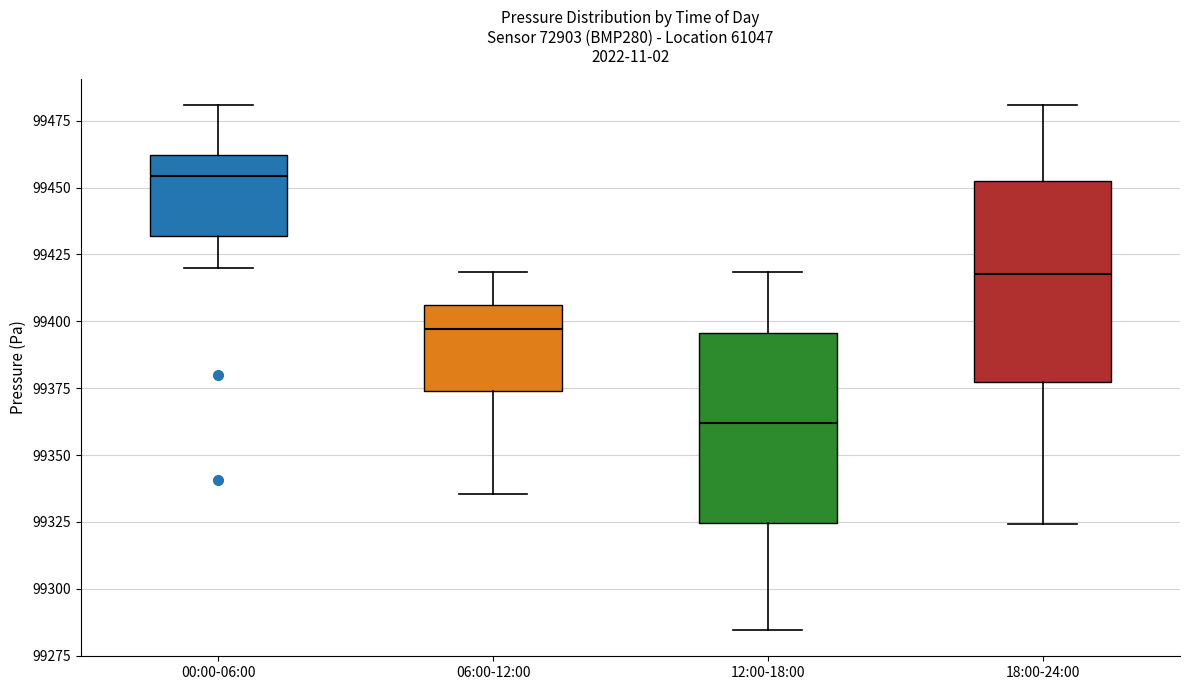

Reading left to right, transcribe this box plot: for each box, give where its median line is, the range the box spans, and where its two whiskers end, as read against the y-axis. The values are not printed on the chart, so give them approximately, as read against the axis.

00:00-06:00: median 99455, box 99430 to 99460, whiskers 99420 to 99480
06:00-12:00: median 99395, box 99375 to 99405, whiskers 99335 to 99420
12:00-18:00: median 99360, box 99325 to 99395, whiskers 99285 to 99420
18:00-24:00: median 99420, box 99375 to 99450, whiskers 99325 to 99480